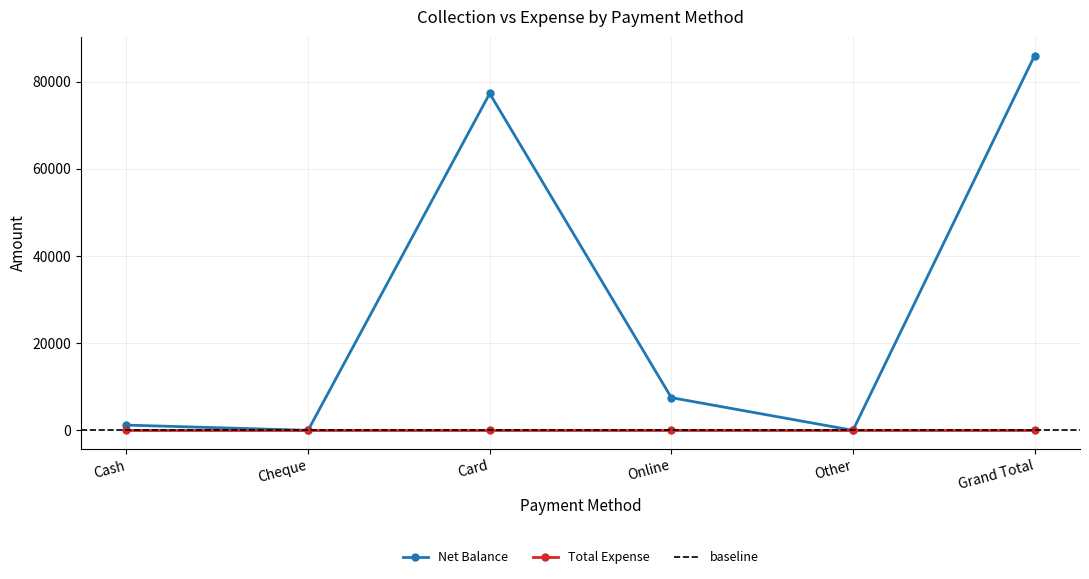

Approximately how many times larger is the value at Cash compared to Online?

0.2